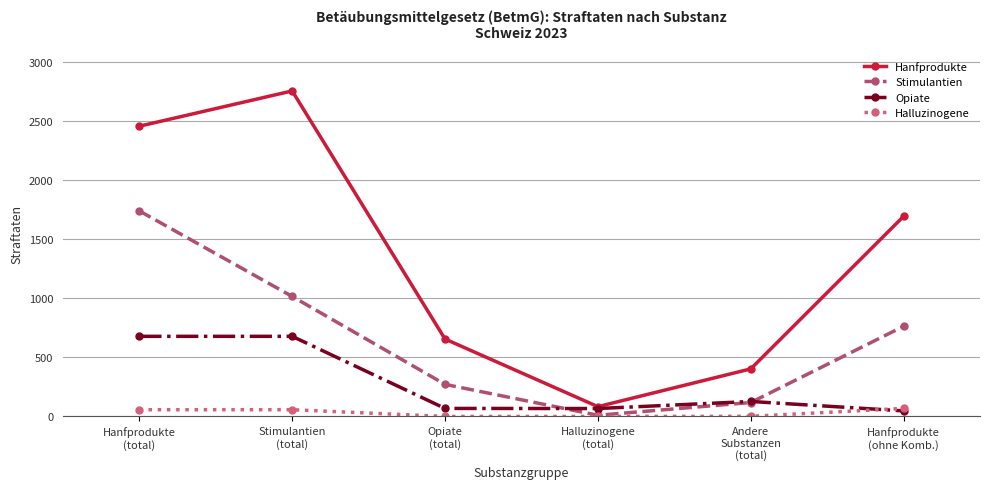

What is the maximum value for Halluzinogene?

68